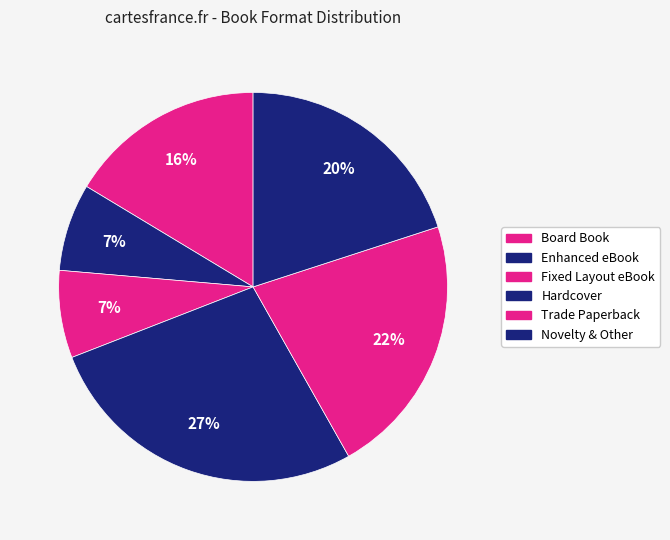

How many segments does this pie chart have?

6